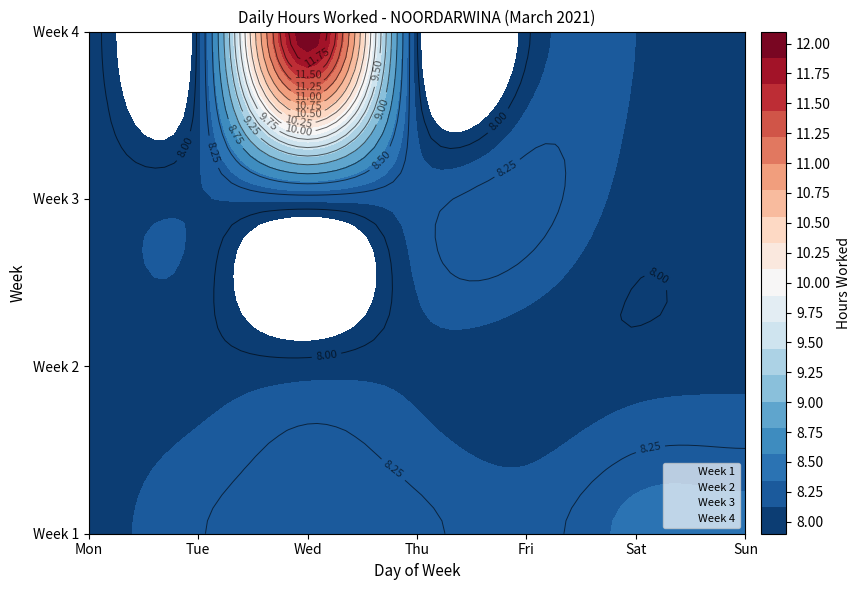

What is the maximum value for 3?

8.3